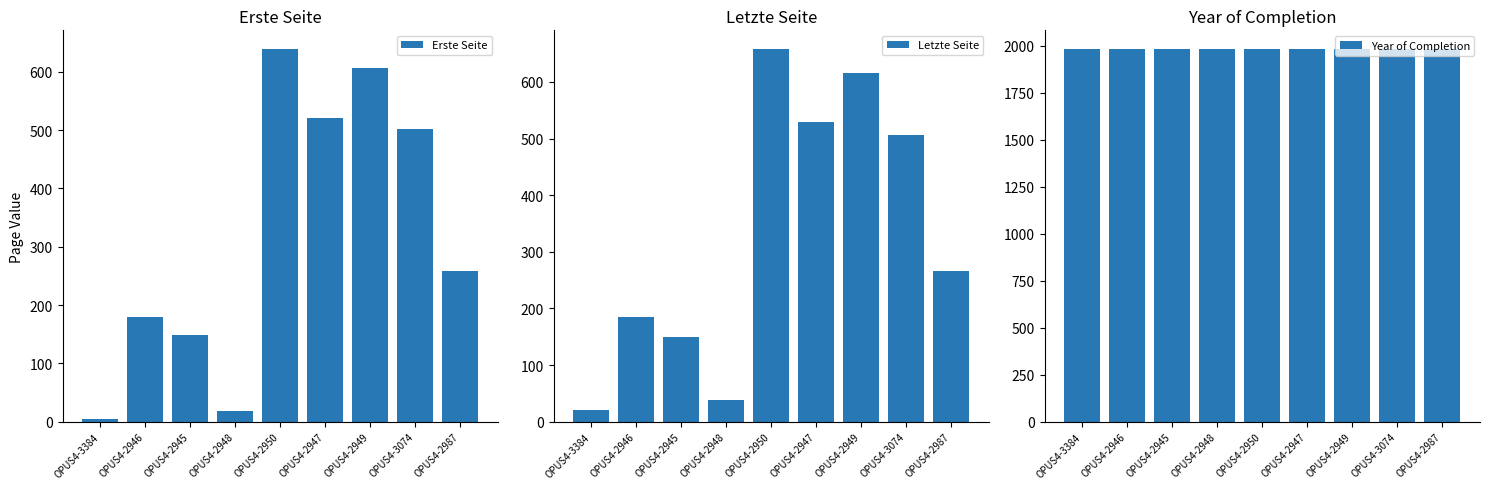

The value of Letzte Seite at OPUS4-2987 is 266. True or false?

True